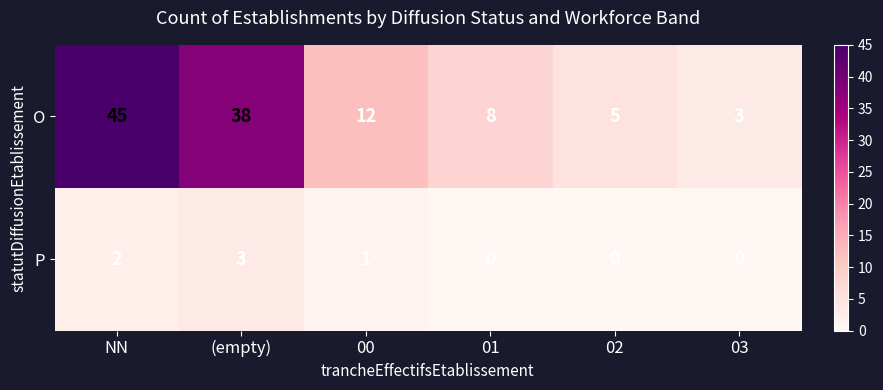

Which series has the widest spread of values?

O